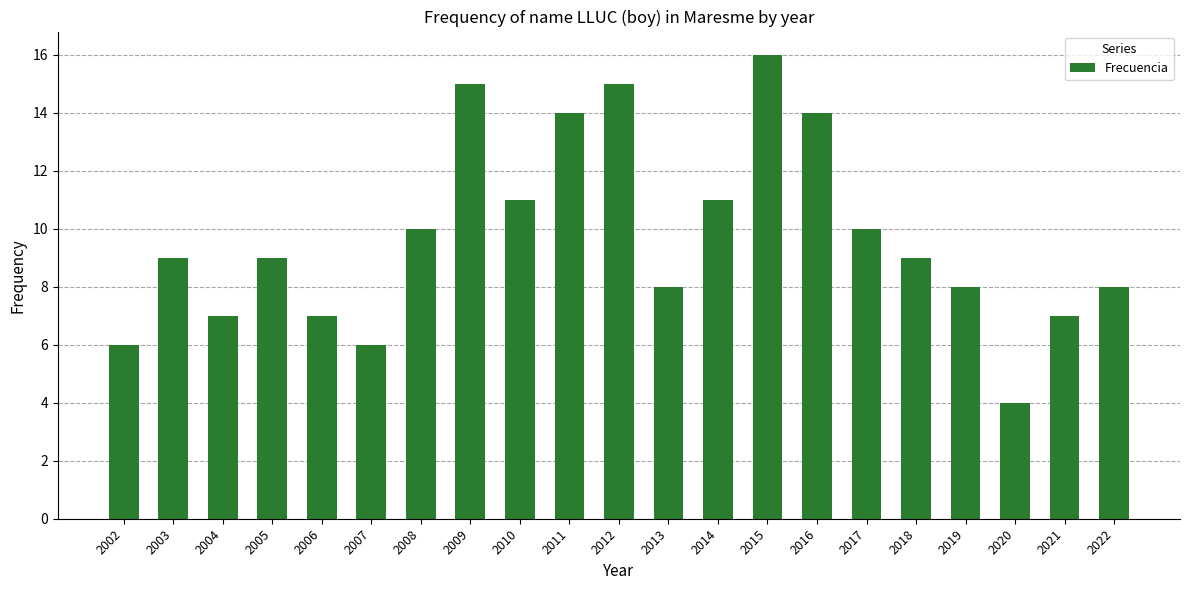

Approximately how many times larger is the value at 2012 compared to 2009?

1.0